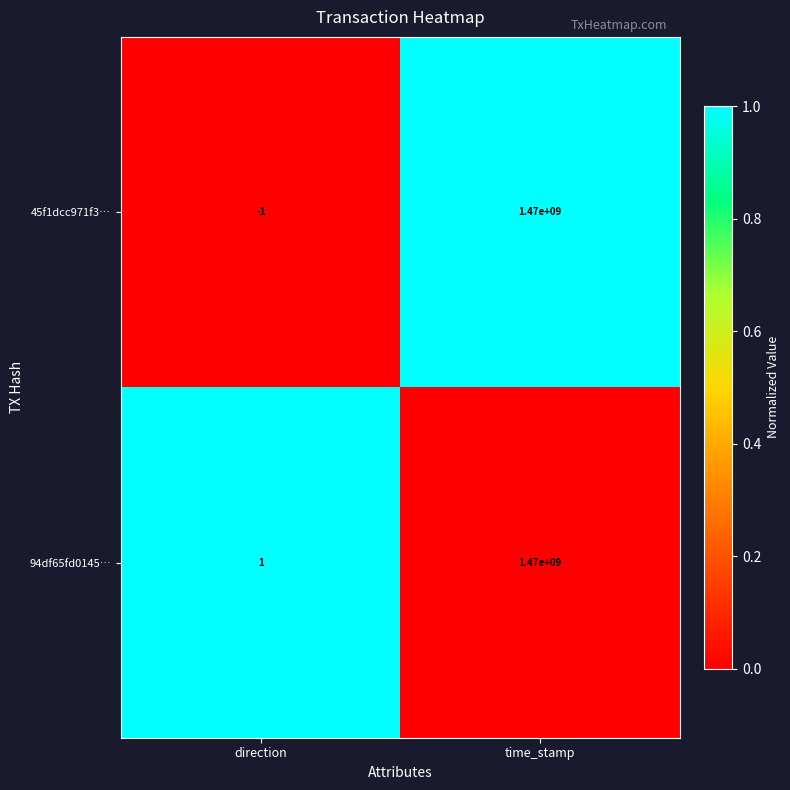

What is the difference between the 94df65fd0145… values at direction and time_stamp?

1469999999